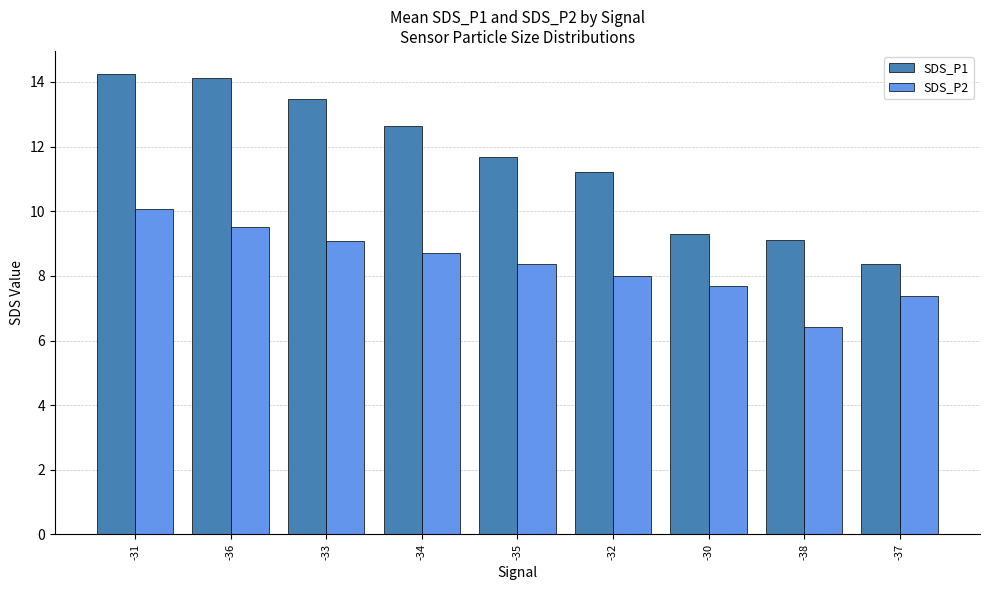

What is the difference between the SDS_P2 values at -36 and -30?

1.8